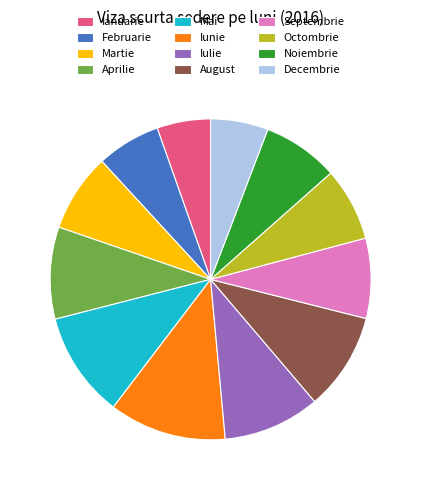

Which slice is the largest?

Iunie